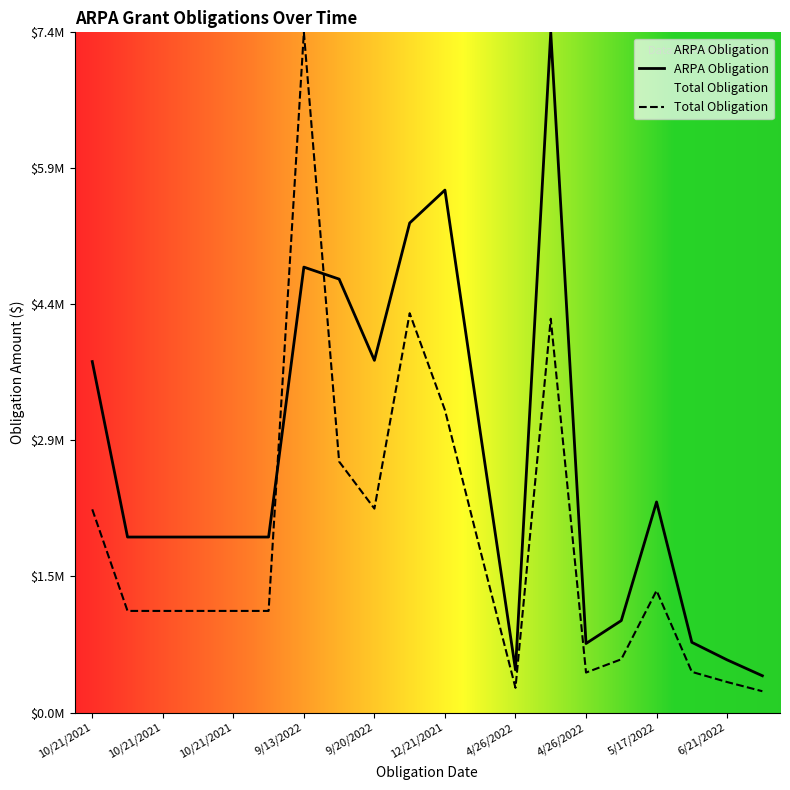

The value of Total Obligation at 4/26/2022 is 440000.0. True or false?

True